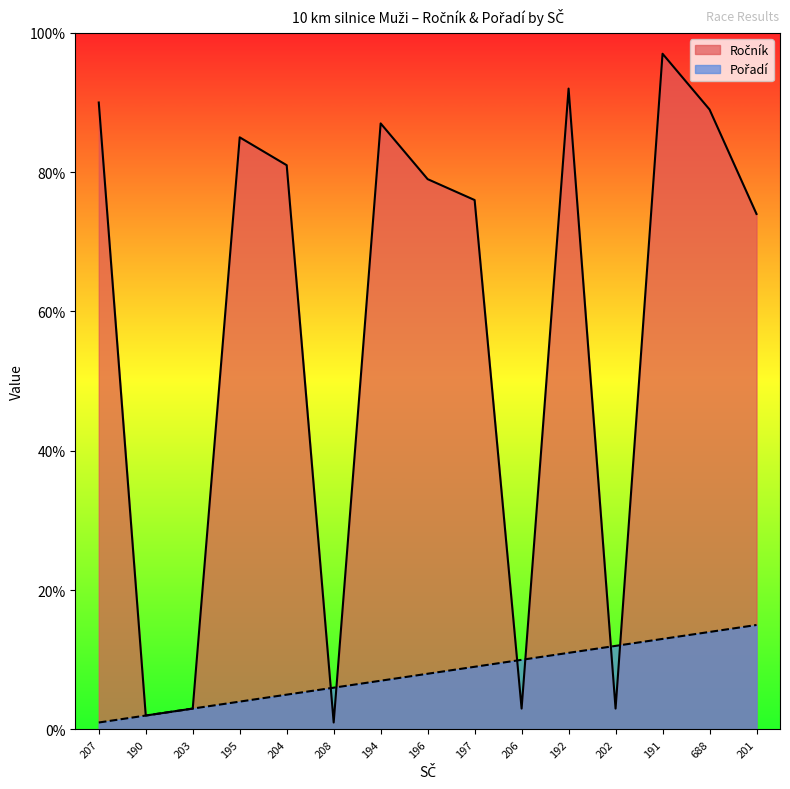

What position from the right is 208?

10